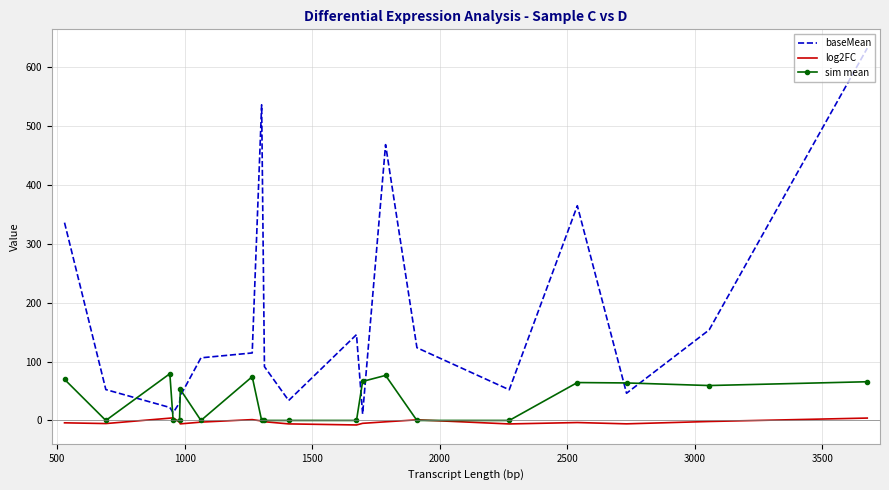

How many series are shown in this chart?

3